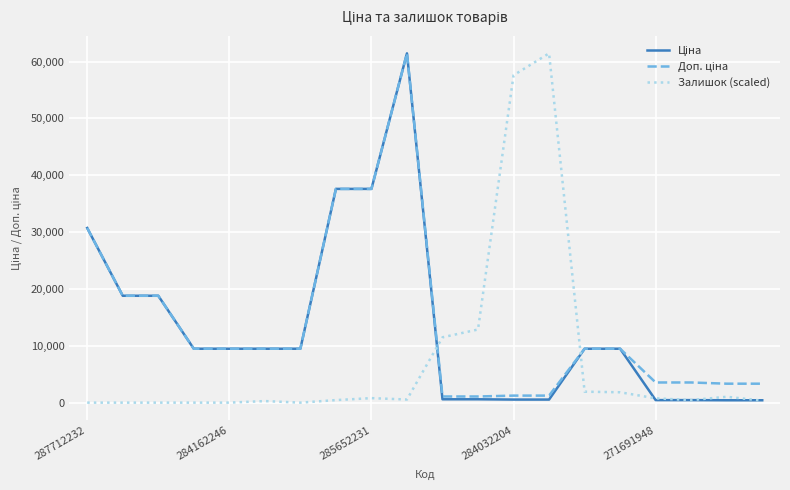

Does the chart display data point markers on the line(s)?

No